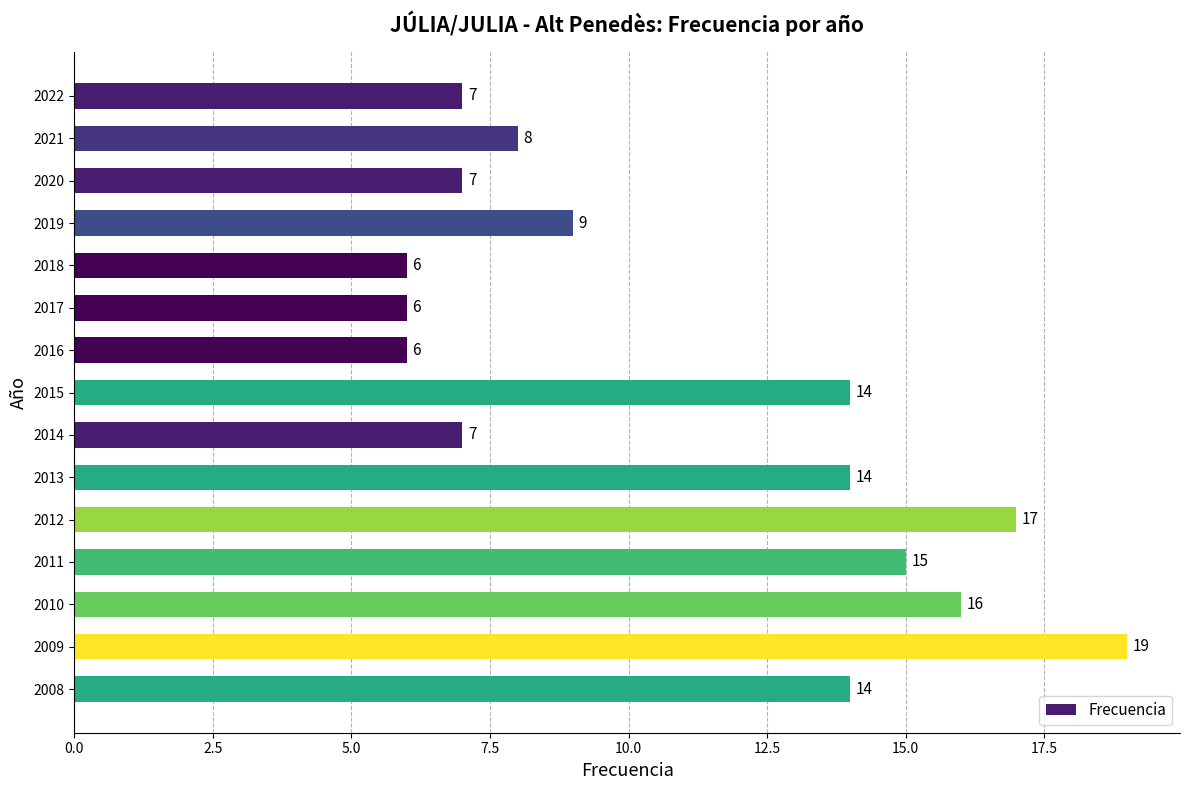

What is the maximum value shown in the chart?

19